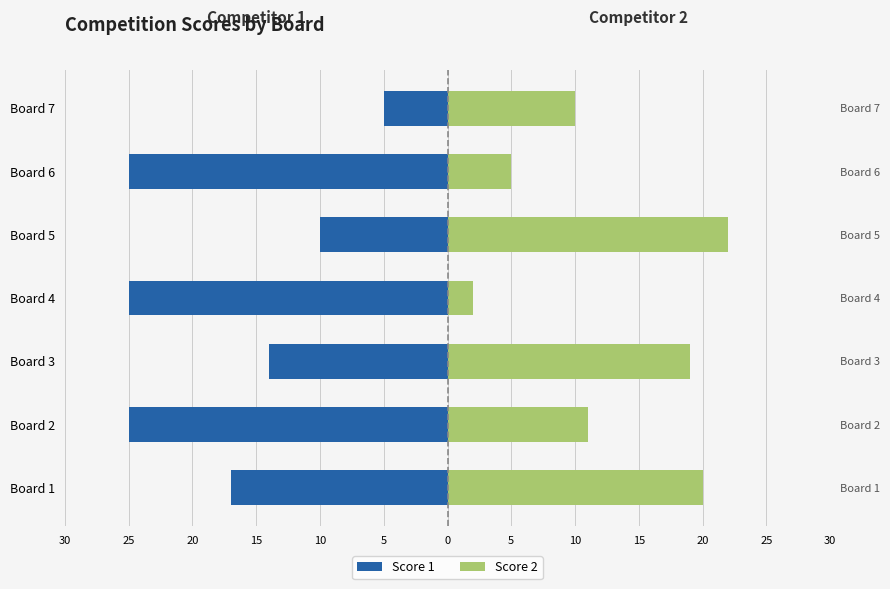

What is the total value across all series at Board 3?

5